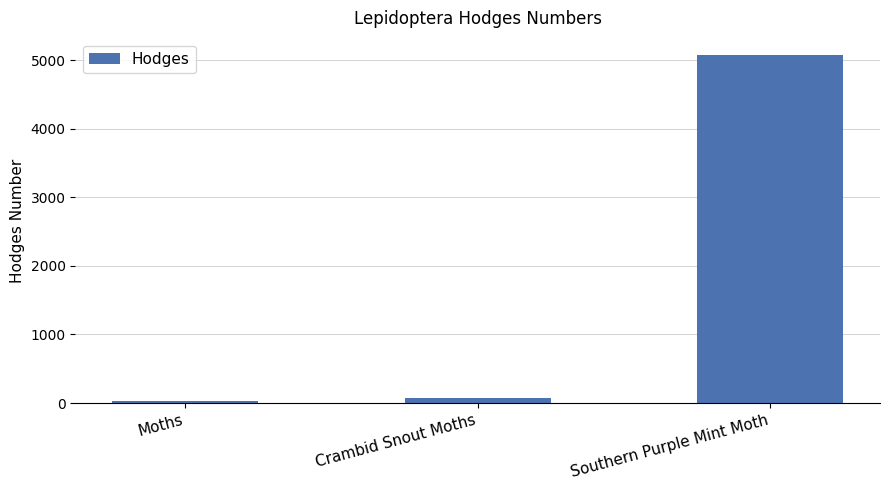

What is the minimum value shown in the chart?

29.0